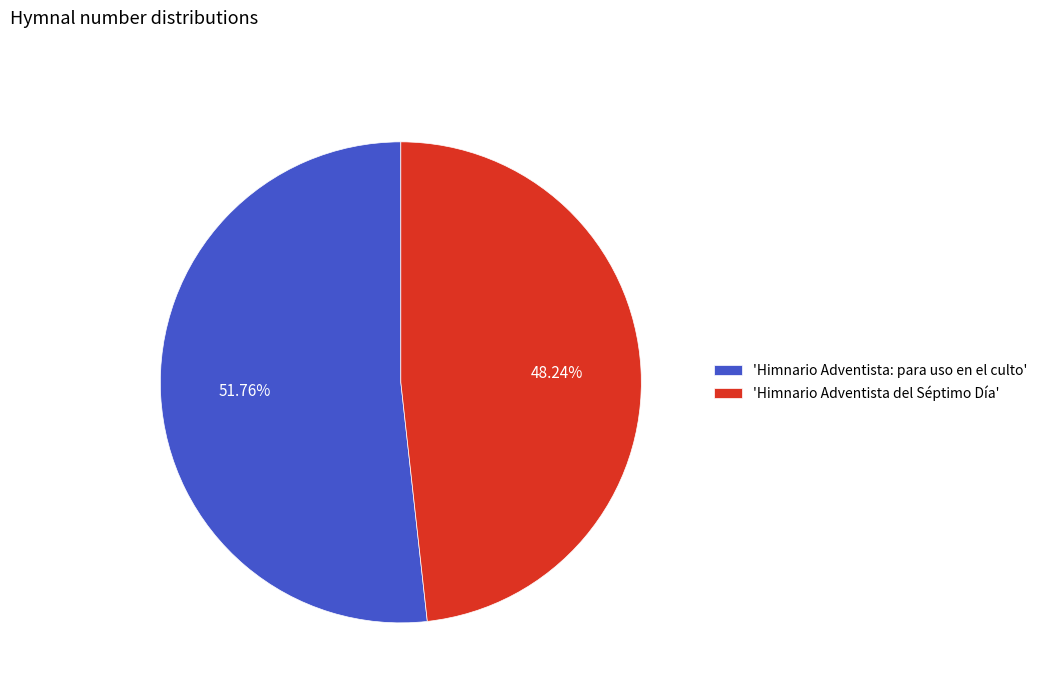

Does 'Himnario Adventista del Séptimo Día' account for over 50% of the chart?

No